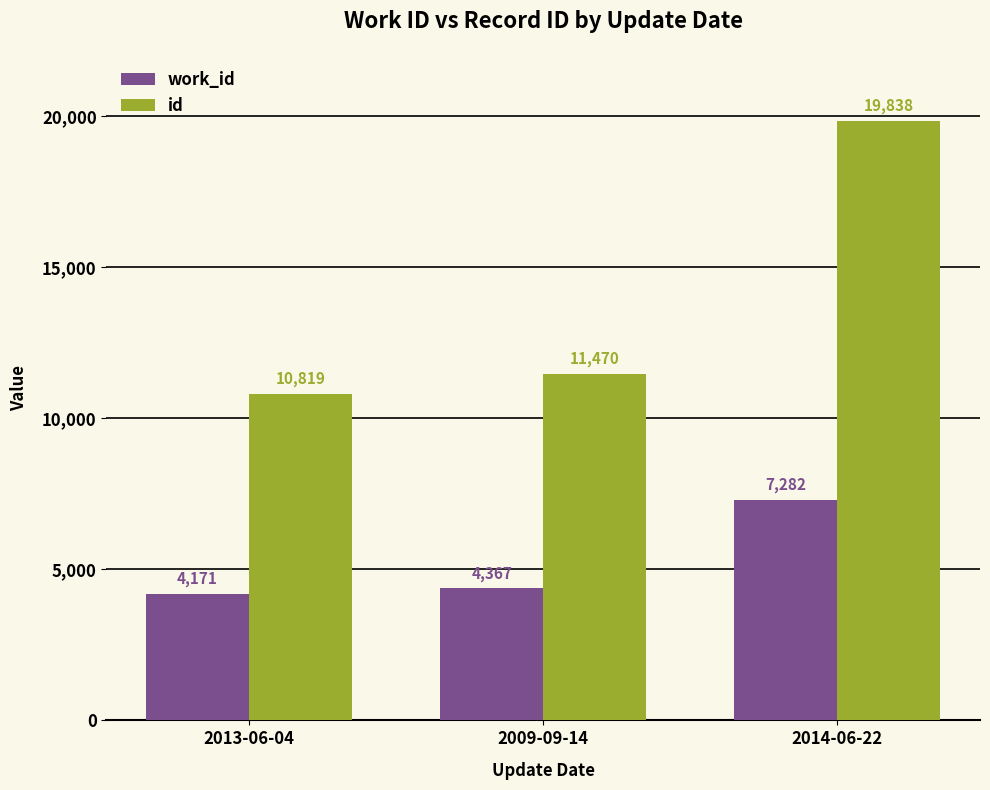

What are all the series names shown in the legend?

work_id, id